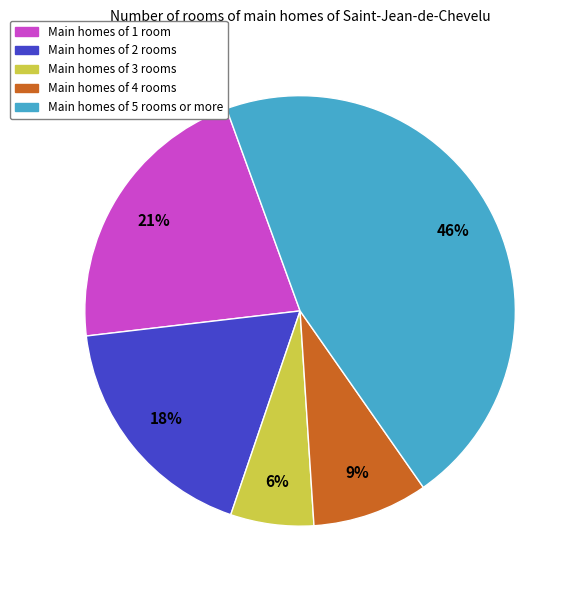

Is there a majority slice in this chart?

No